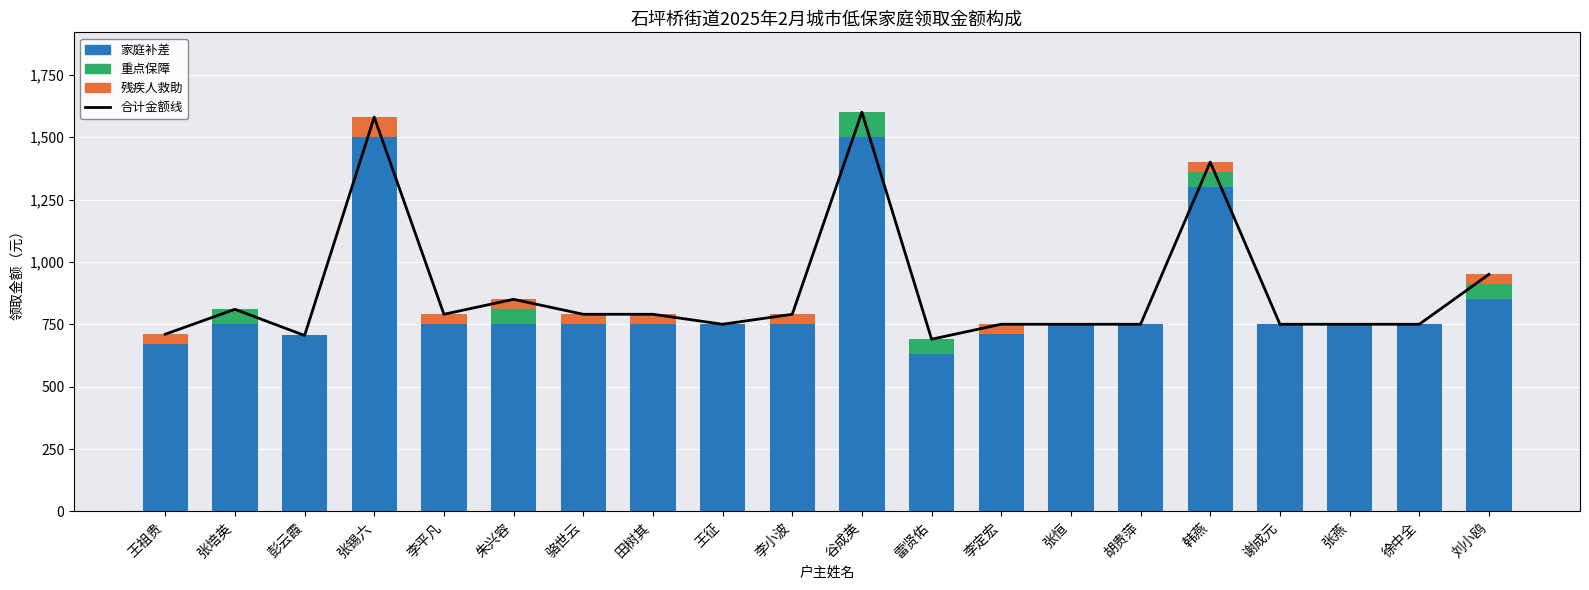

Which series has the largest range (max minus min)?

合计金额线